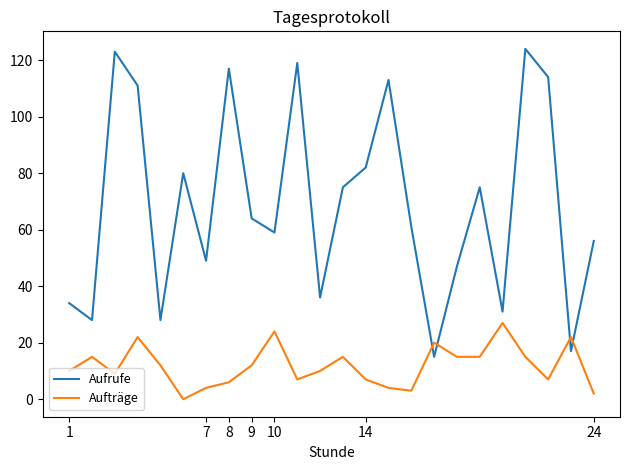

How many series are shown in this chart?

2